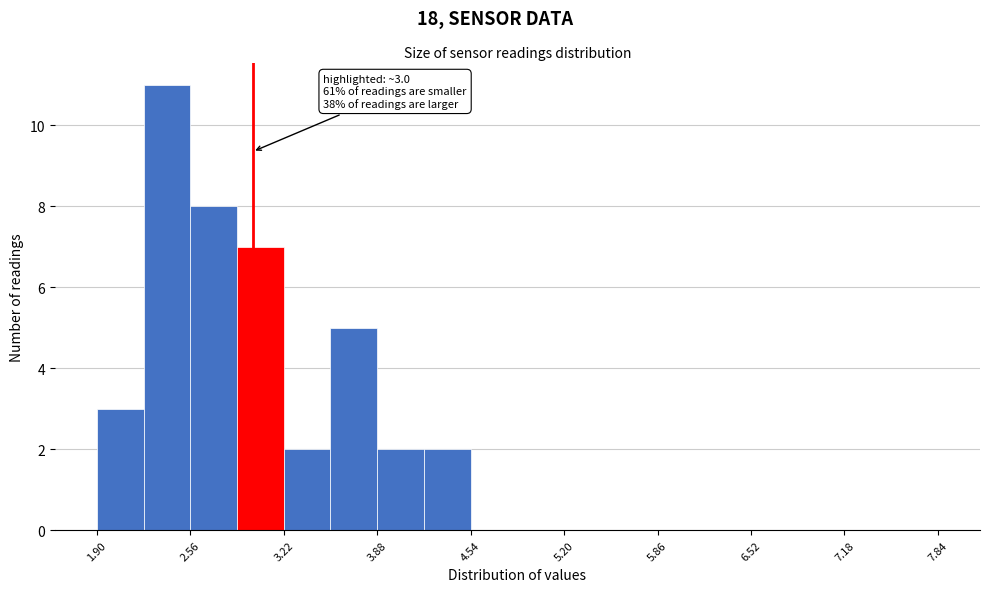

Read against the x-axis, roughly where is the centre of the tallest bar?

2.4